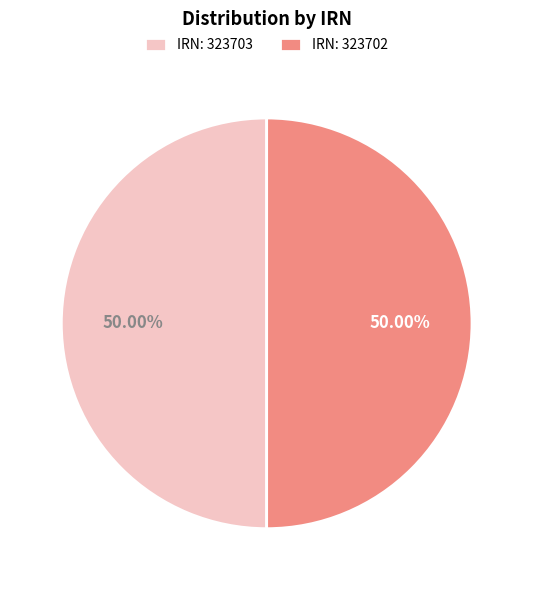

What is the ratio of the value at IRN: 323702 to the value at IRN: 323703?

1.0